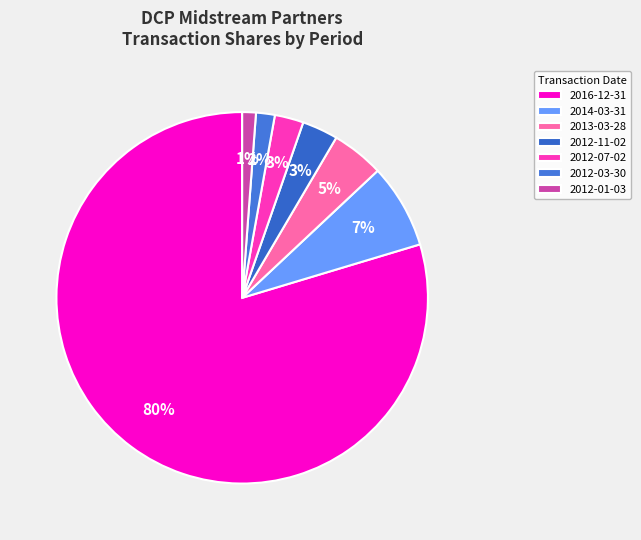

How many slices are in this pie chart?

7